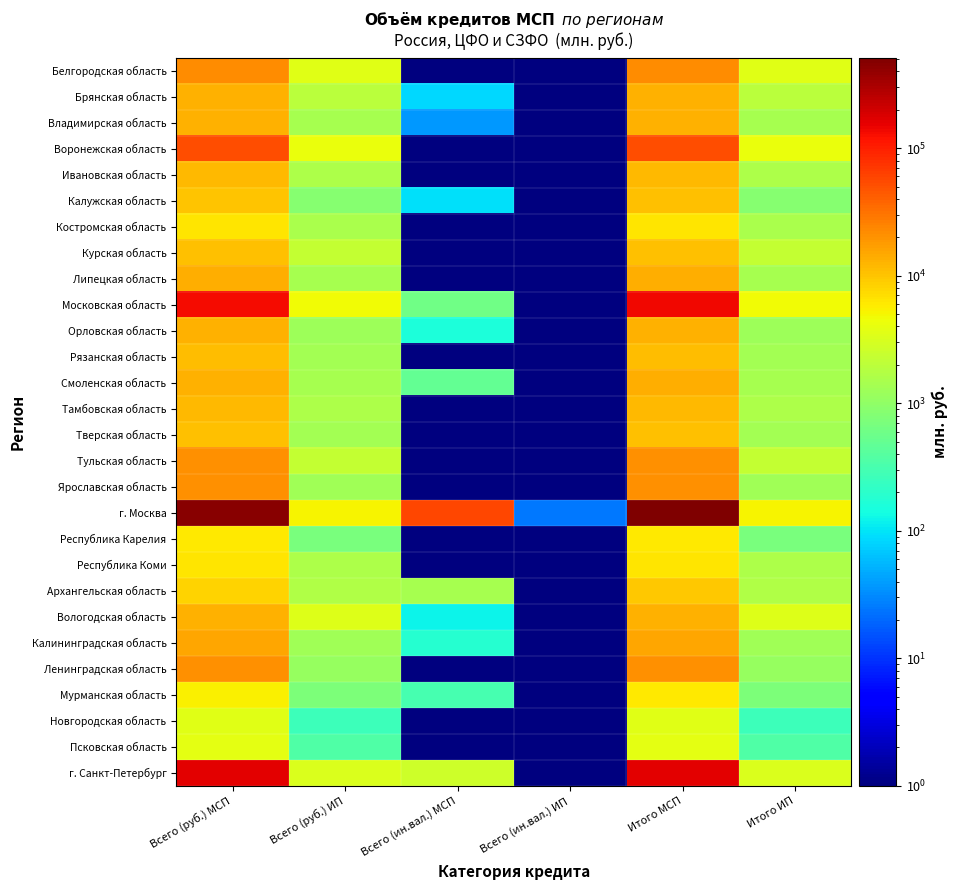

What is the total value across all series at Всего (руб.) ИП?

53582.0